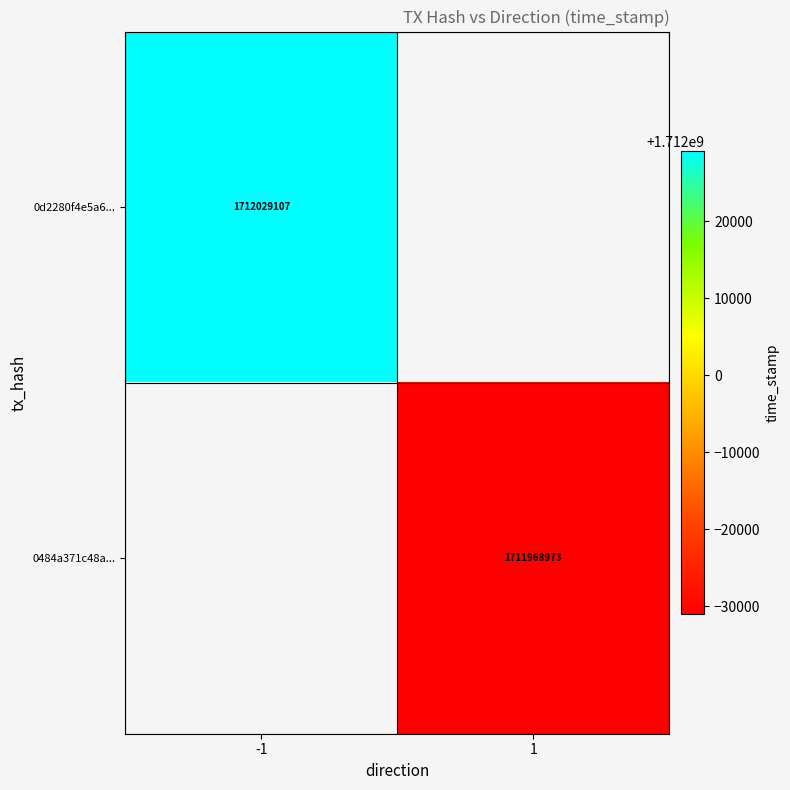

What is the smallest value displayed?

1711968973.0